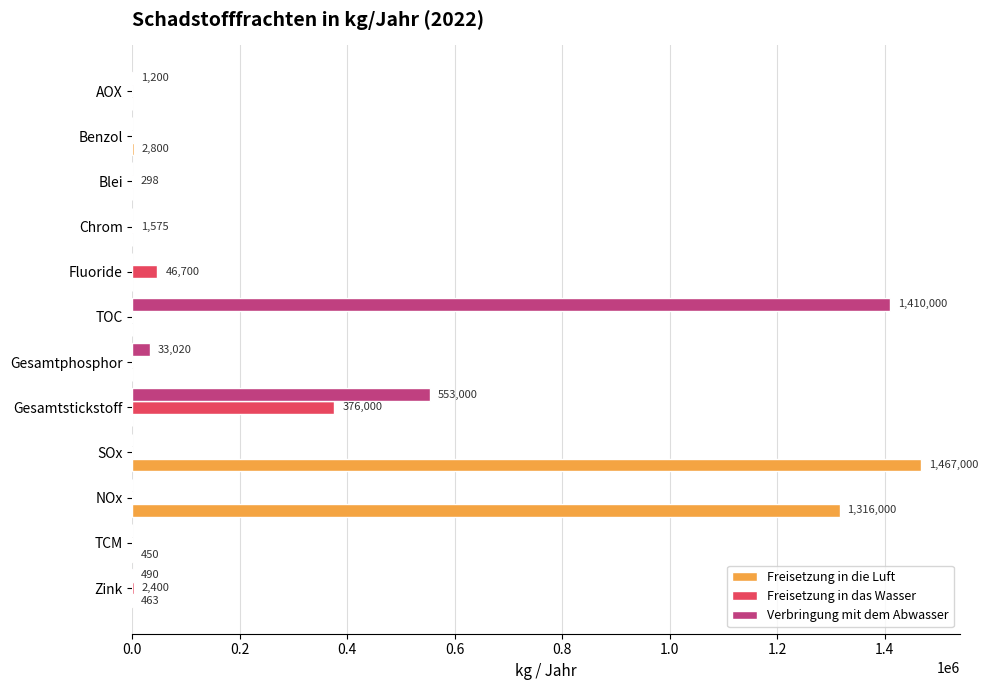

What is the sum of the Freisetzung in das Wasser values at Gesamtstickstoff and TOC?

376000